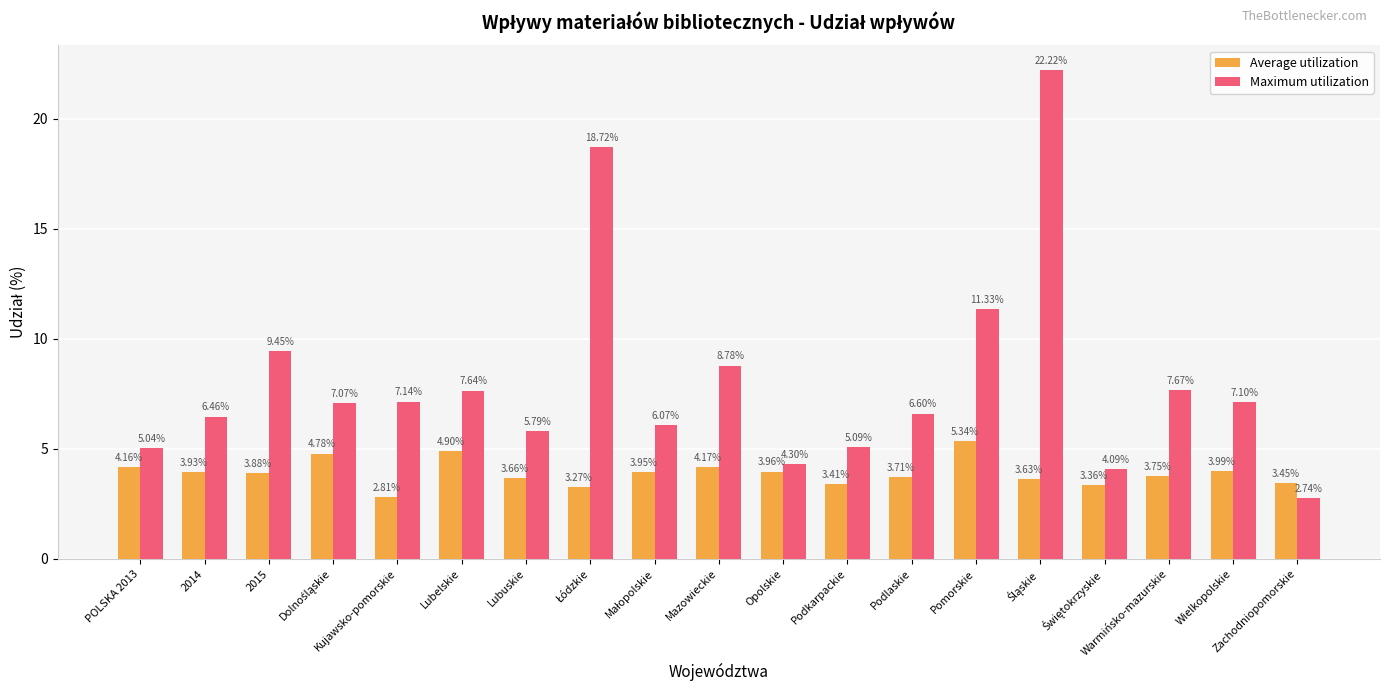

Which series has the largest total across all categories?

Maximum utilization